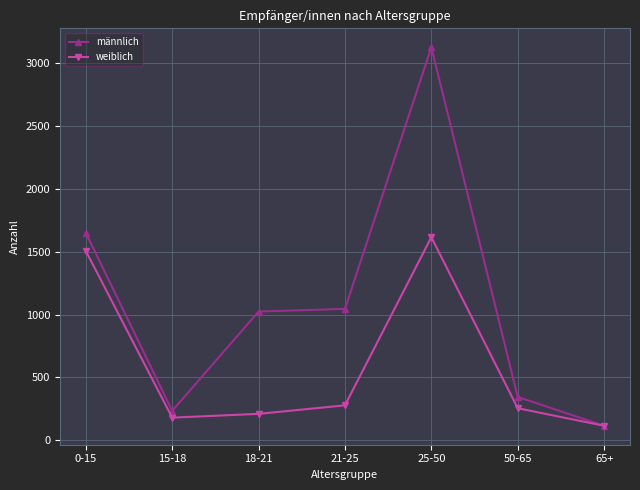

What is the difference between the second highest and second lowest values in the weiblich series?

1328